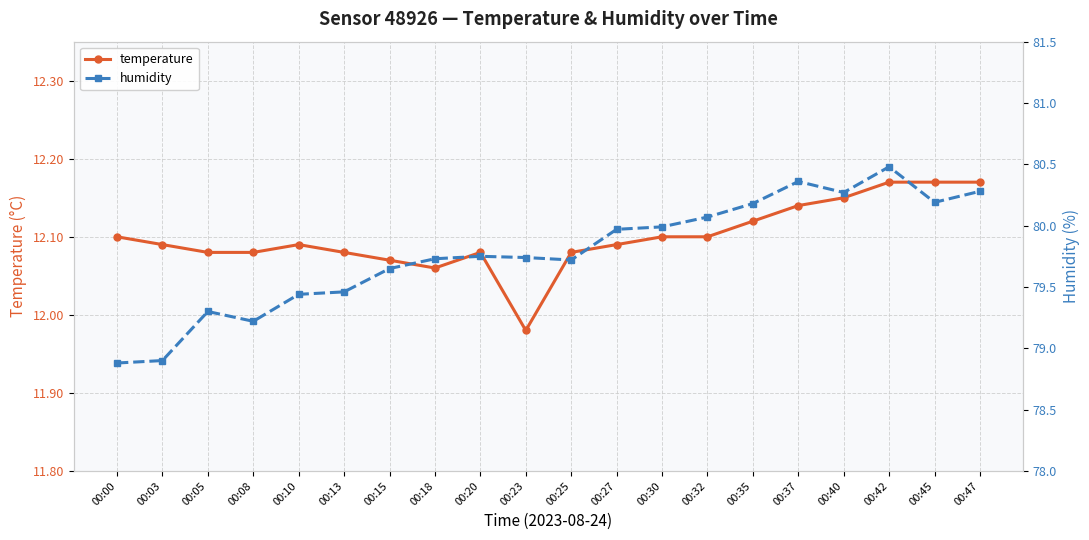

Is this an area chart (filled region under the line)?

No